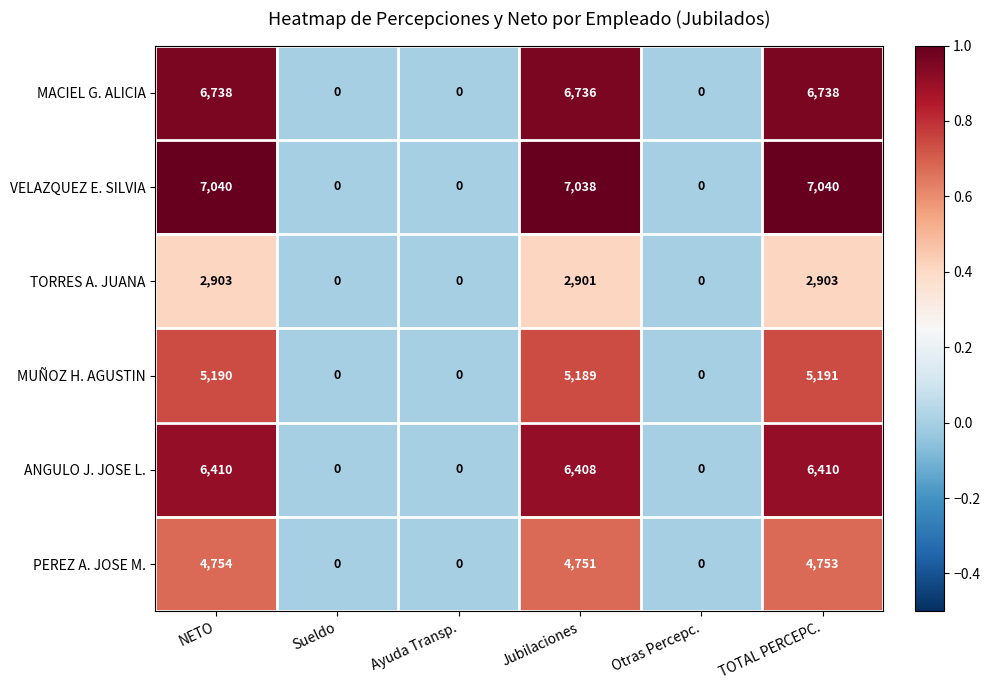

Is it true that TORRES A. JUANA equals -1102 at Sueldo?

False